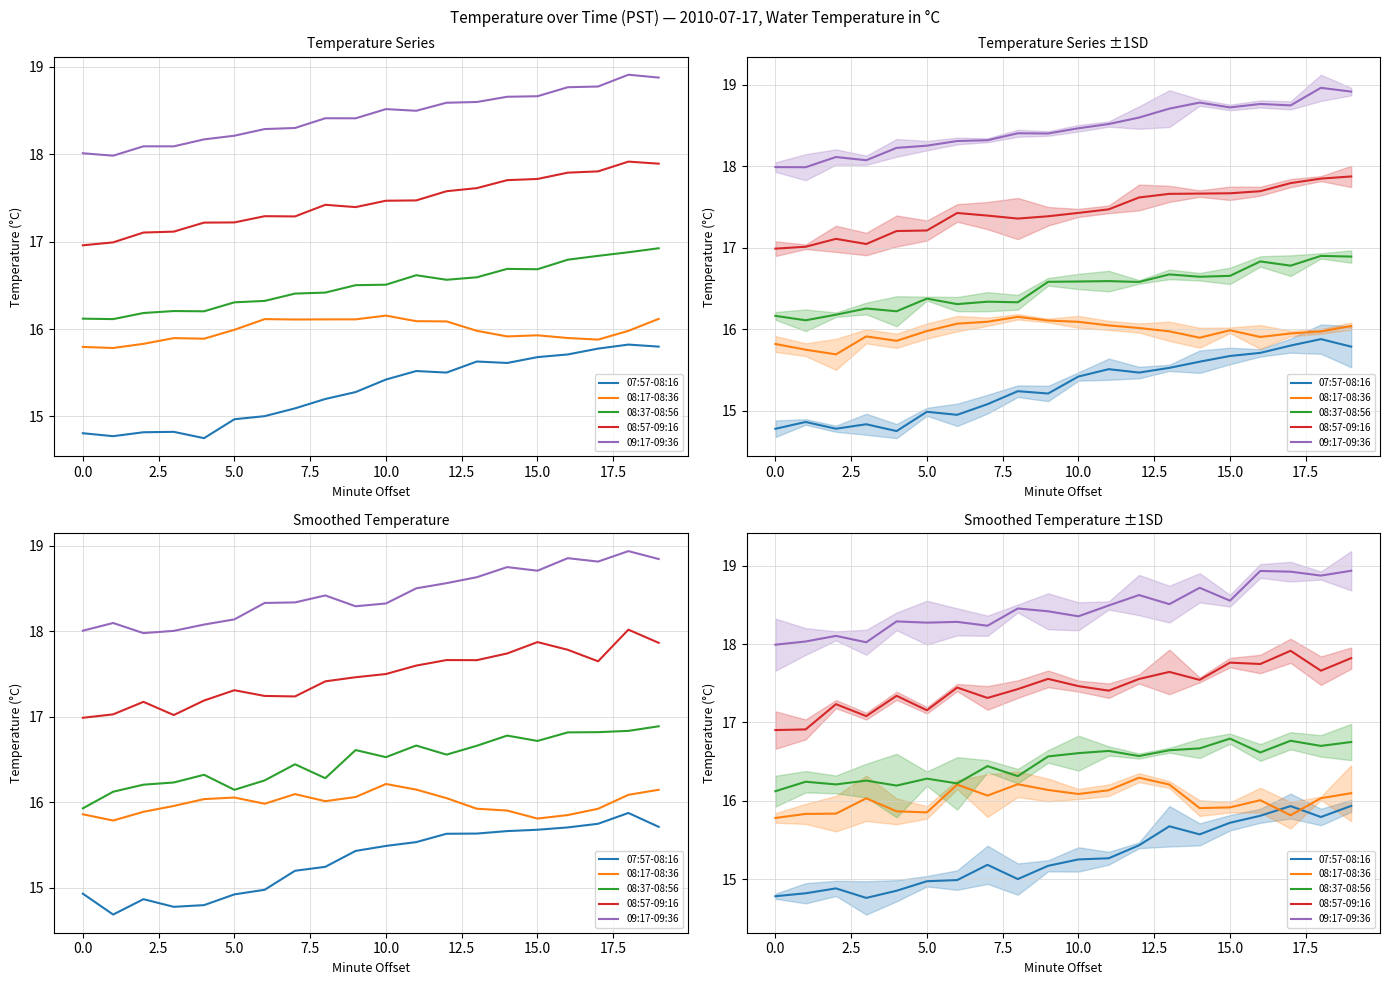

Which has a higher value, 16 or 11?

16